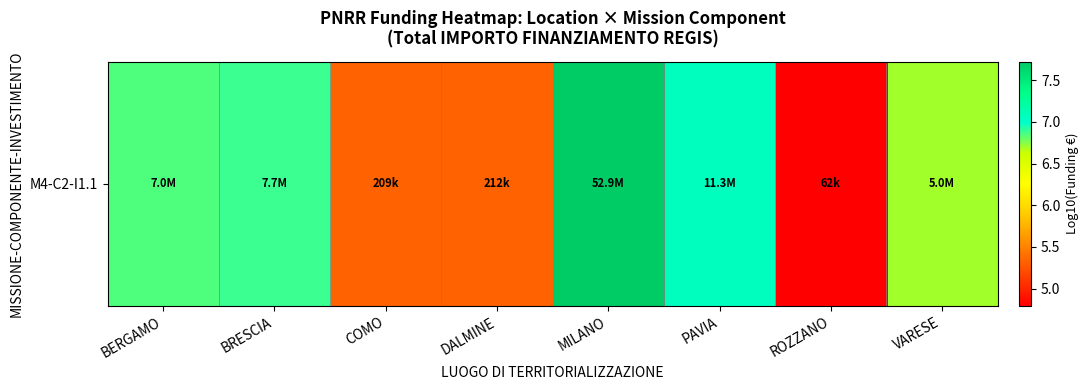

What is the greatest value displayed?

7.7